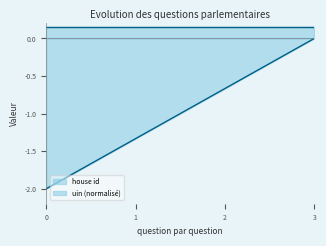

Rank the series by their average value, from lowest to highest.

uin (normalisé), house id